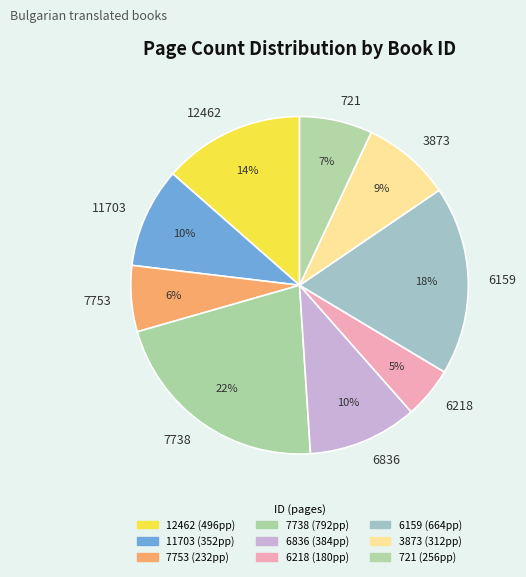

Is there any slice that represents more than half of the pie?

No